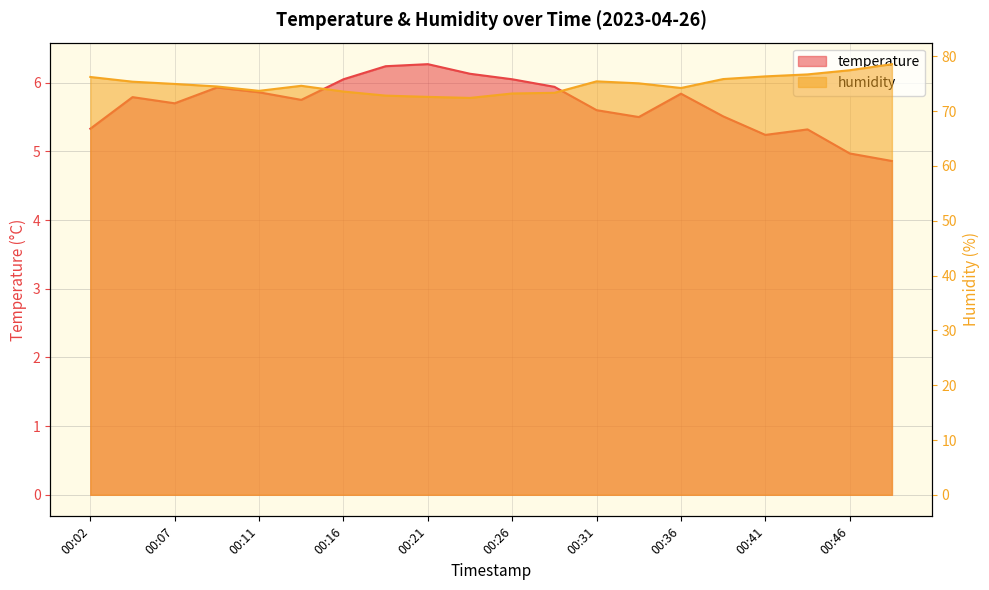

What is the spread (max minus min) of values at 00:43?

71.4